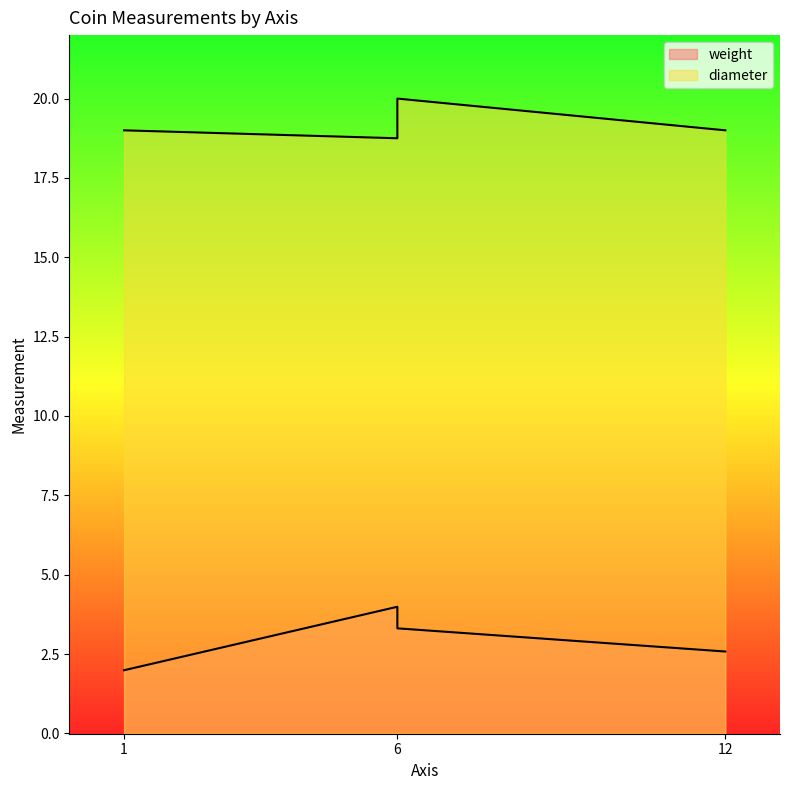

The chart shows a value of 31.4 at 6. True or false?

False